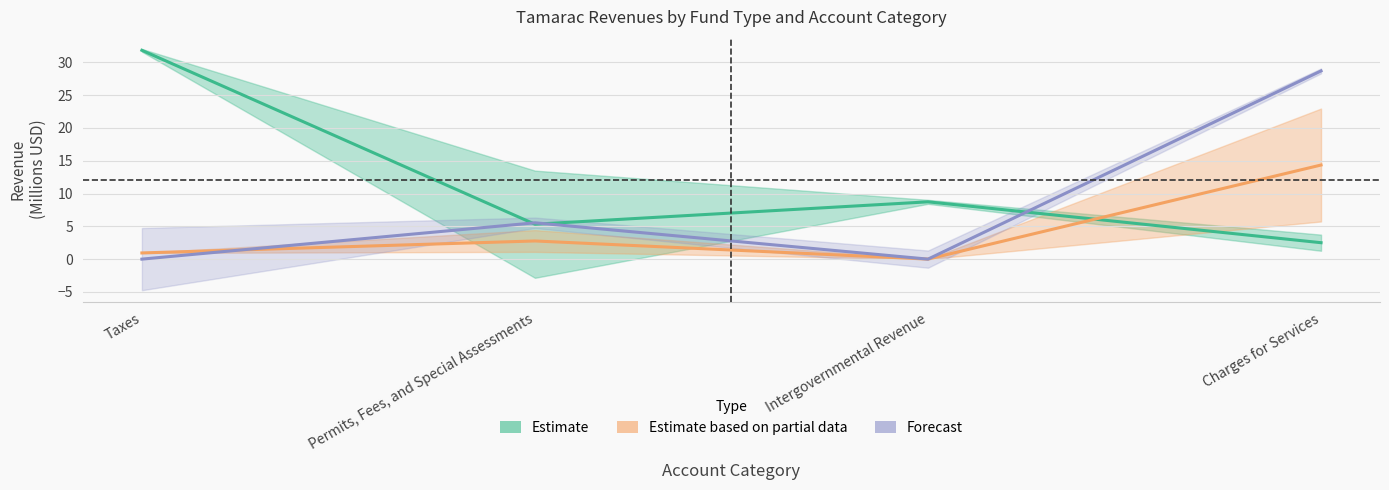

In Estimate, how many points are lower than both neighbors (excluding endpoints)?

1